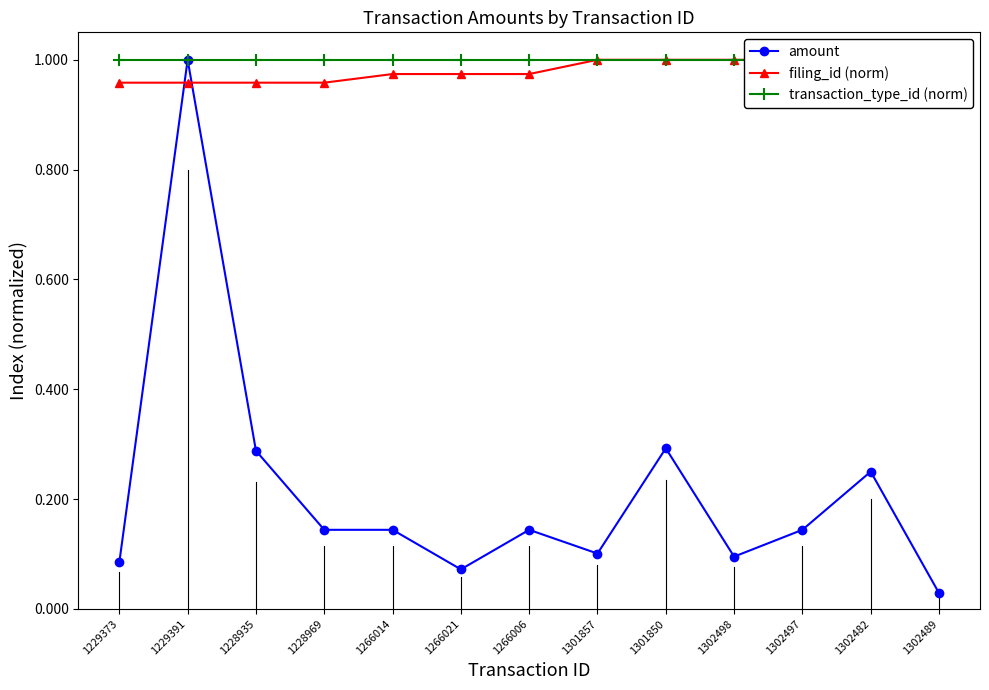

Reading left to right, extract all data points from this chart.

amount: 1229373=0.1	1229391=1.0	1228935=0.3	1228969=0.1	1266014=0.1	1266021=0.1	1266006=0.1	1301857=0.1	1301850=0.3	1302498=0.1	1302497=0.1	1302482=0.2	1302489=0.0
filing_id (norm): 1229373=1.0	1229391=1.0	1228935=1.0	1228969=1.0	1266014=1.0	1266021=1.0	1266006=1.0	1301857=1.0	1301850=1.0	1302498=1.0	1302497=1.0	1302482=1.0	1302489=1.0
transaction_type_id (norm): 1229373=1.0	1229391=1.0	1228935=1.0	1228969=1.0	1266014=1.0	1266021=1.0	1266006=1.0	1301857=1.0	1301850=1.0	1302498=1.0	1302497=1.0	1302482=1.0	1302489=1.0